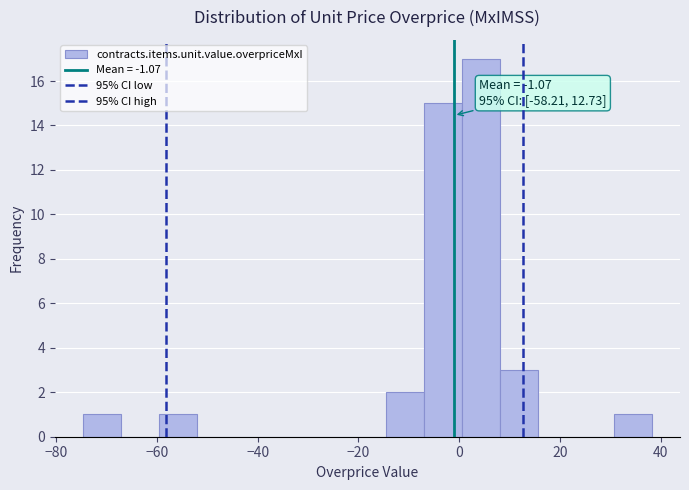

Read against the x-axis, roughly where is the centre of the tallest bar?

4